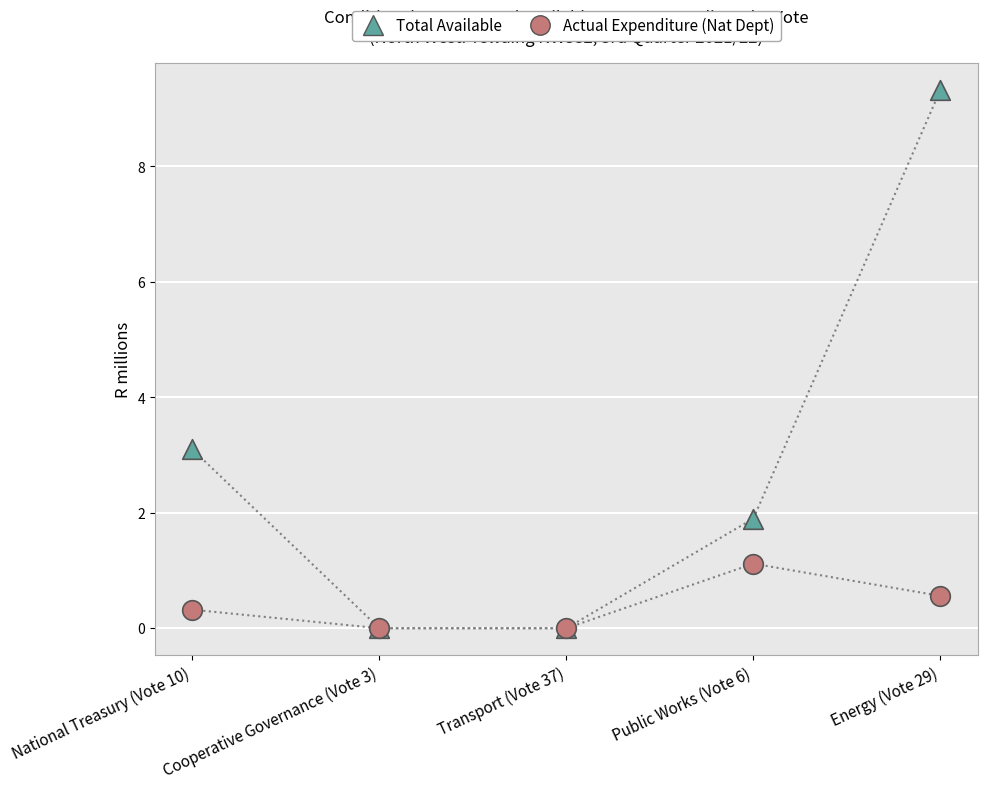

What are all the series names shown in the legend?

Total Available, Actual Expenditure (Nat Dept)